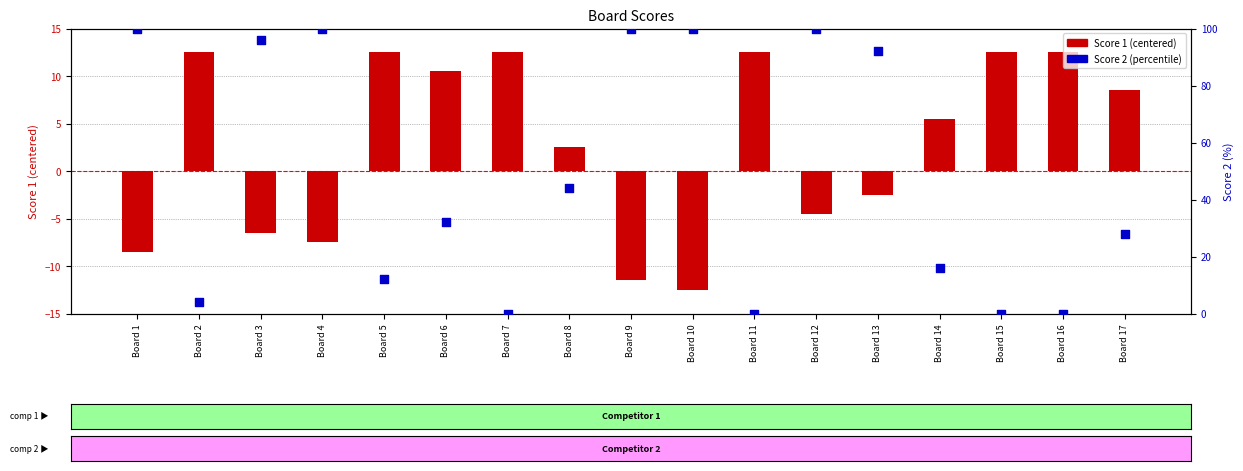

Which series has the largest total across all categories?

Score 2 (percentile)